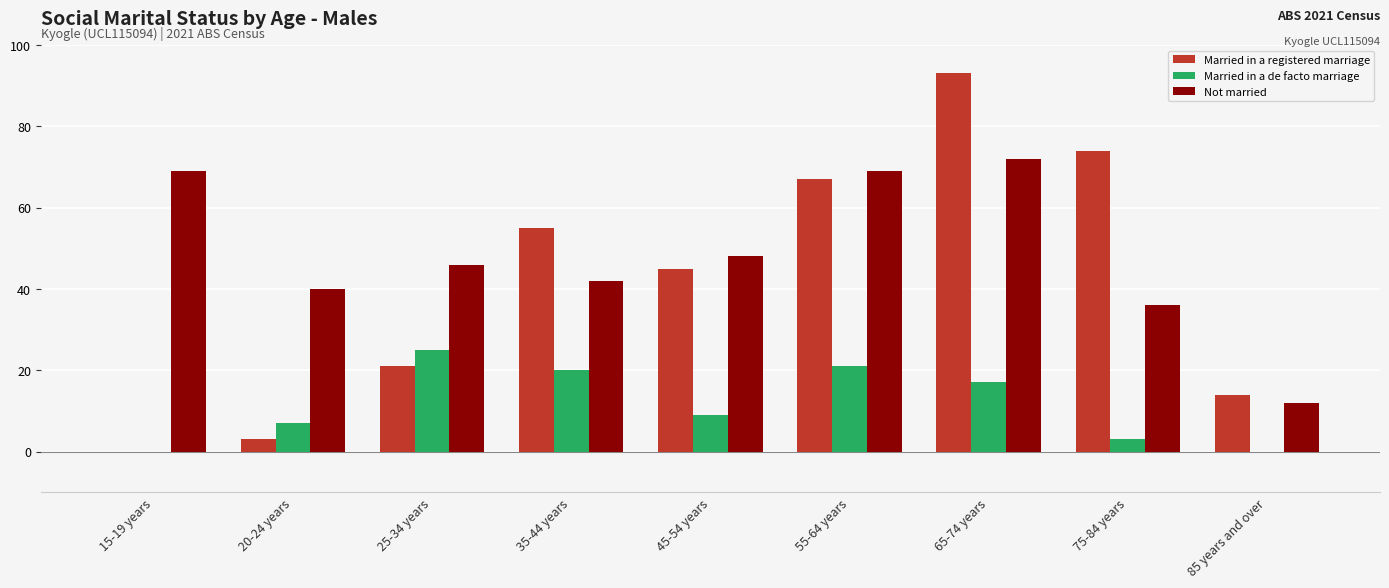

What is the sum of all Married in a registered marriage values?

372